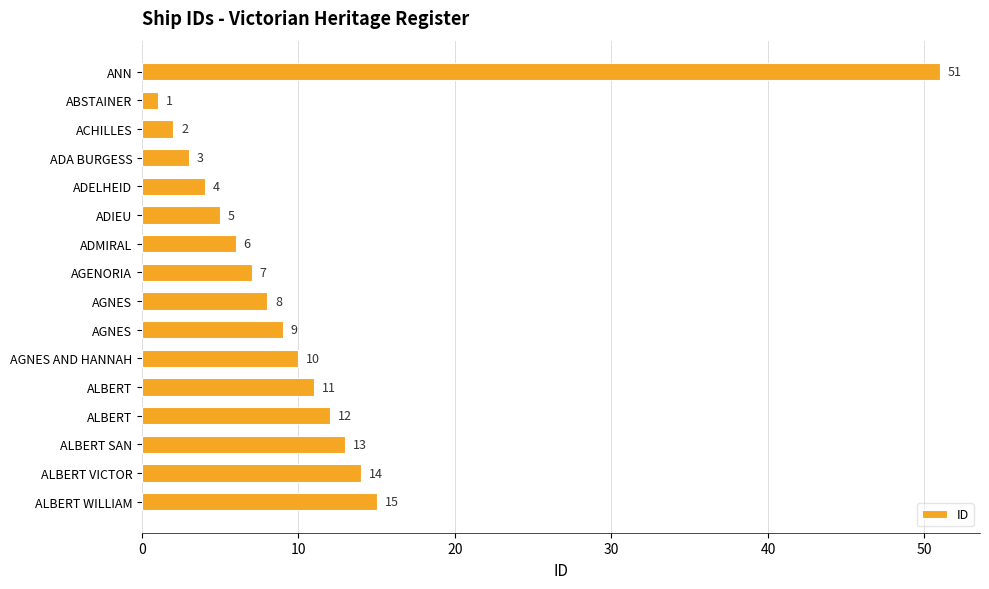

How many values are below 9?

8